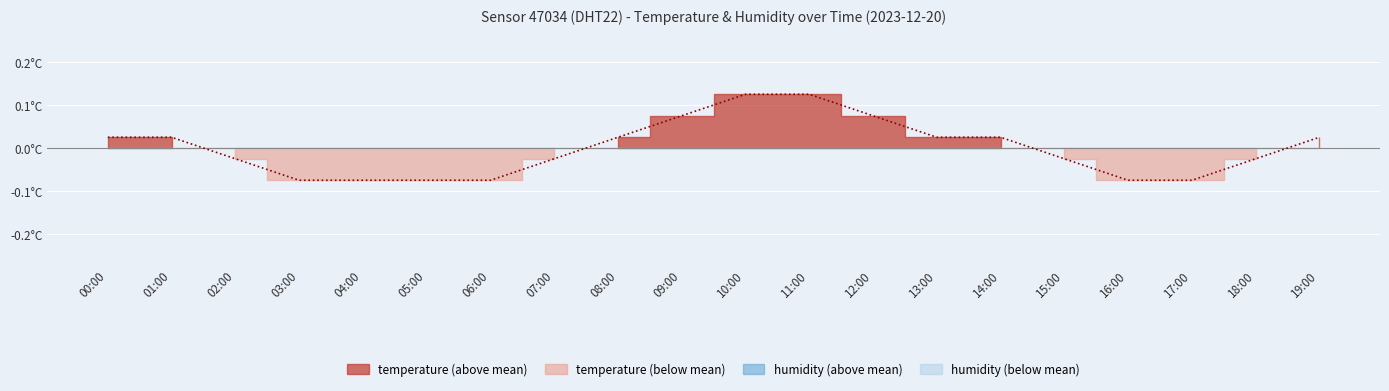

How many positive values are there?

10